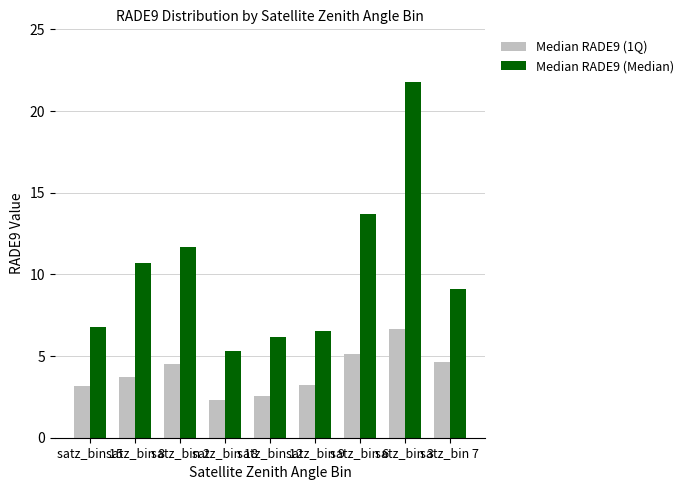

What is the difference between the Median RADE9 (Median) values at satz_bin 9 and satz_bin 18?

1.2